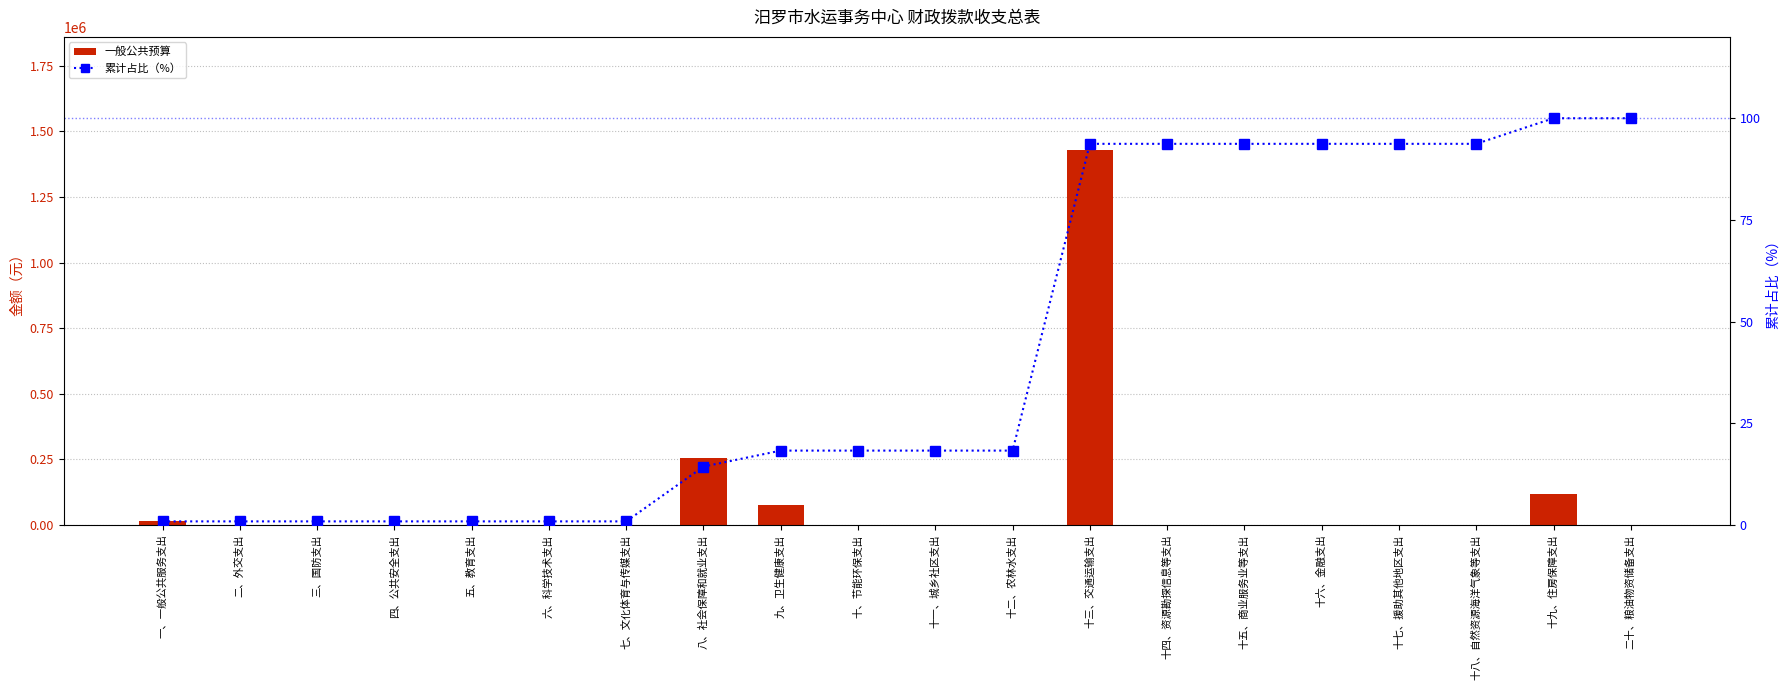

What is the spread (max minus min) of values at 十七、援助其他地区支出?

93.7